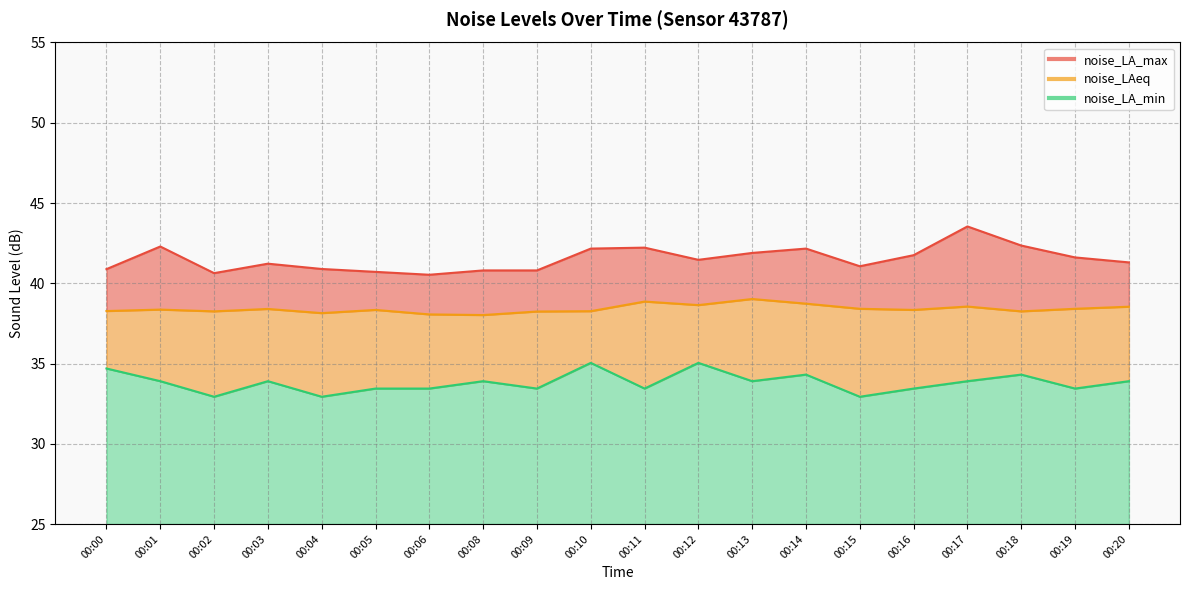

The noise_LA_min series shows 33.9 at 00:01. True or false?

True